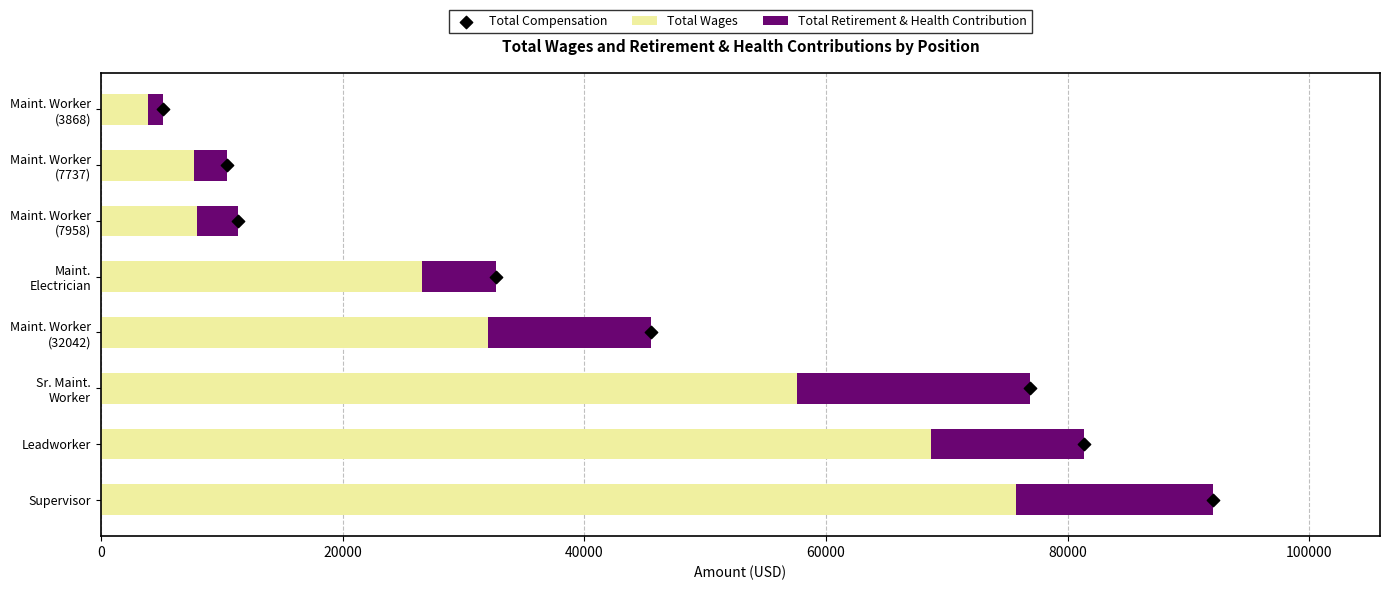

What is the difference between the maximum and minimum values in the Total Wages series?

71879